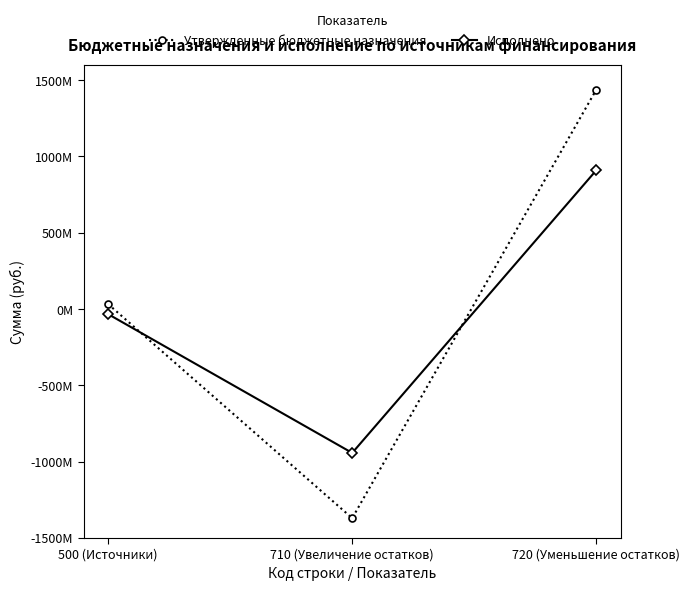

Which series has the largest total across all categories?

Утвержденные бюджетные назначения